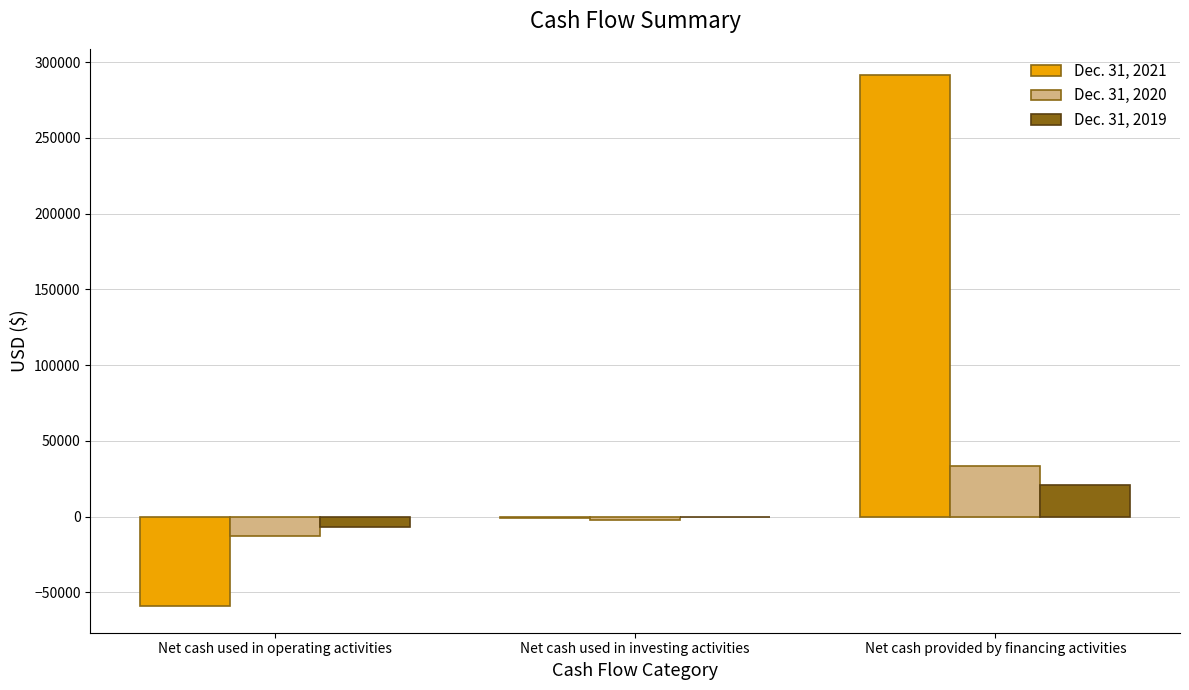

At which category is the sum across all series the highest?

Net cash provided by financing activities